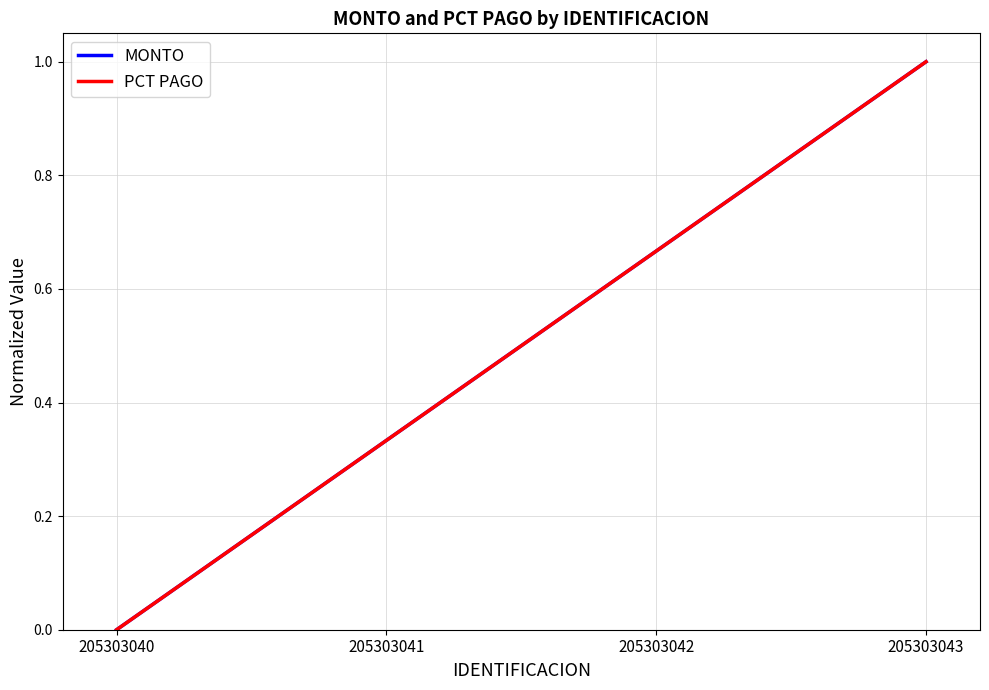

Which label corresponds to the smallest value in the chart?

205303040